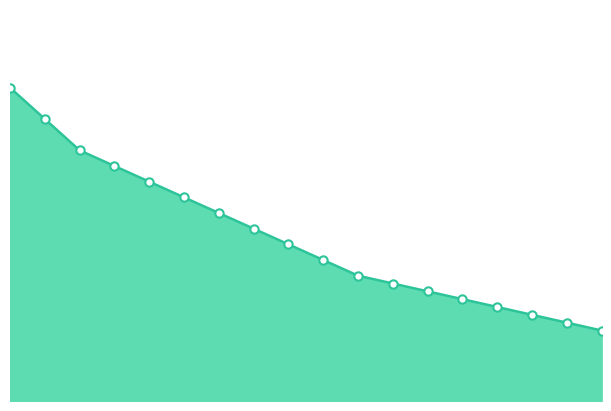

Is this an area chart (filled region under the line)?

Yes